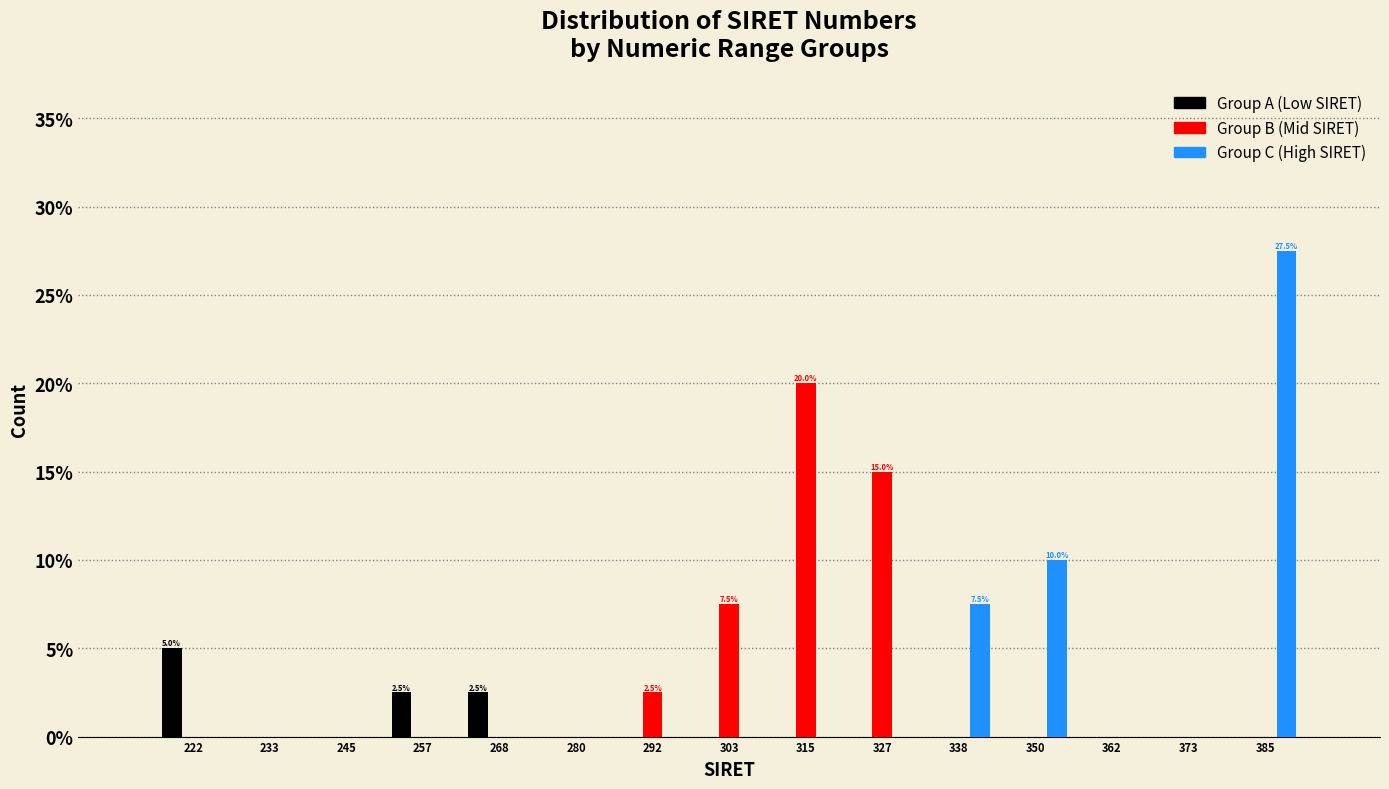

What is the sum of all Group B (Mid SIRET) values?

45.0